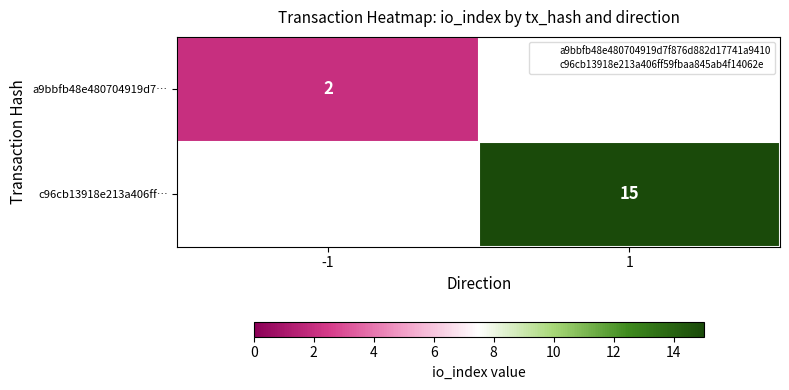

How many positive values does the c96cb13918e213a406ff… series have?

1